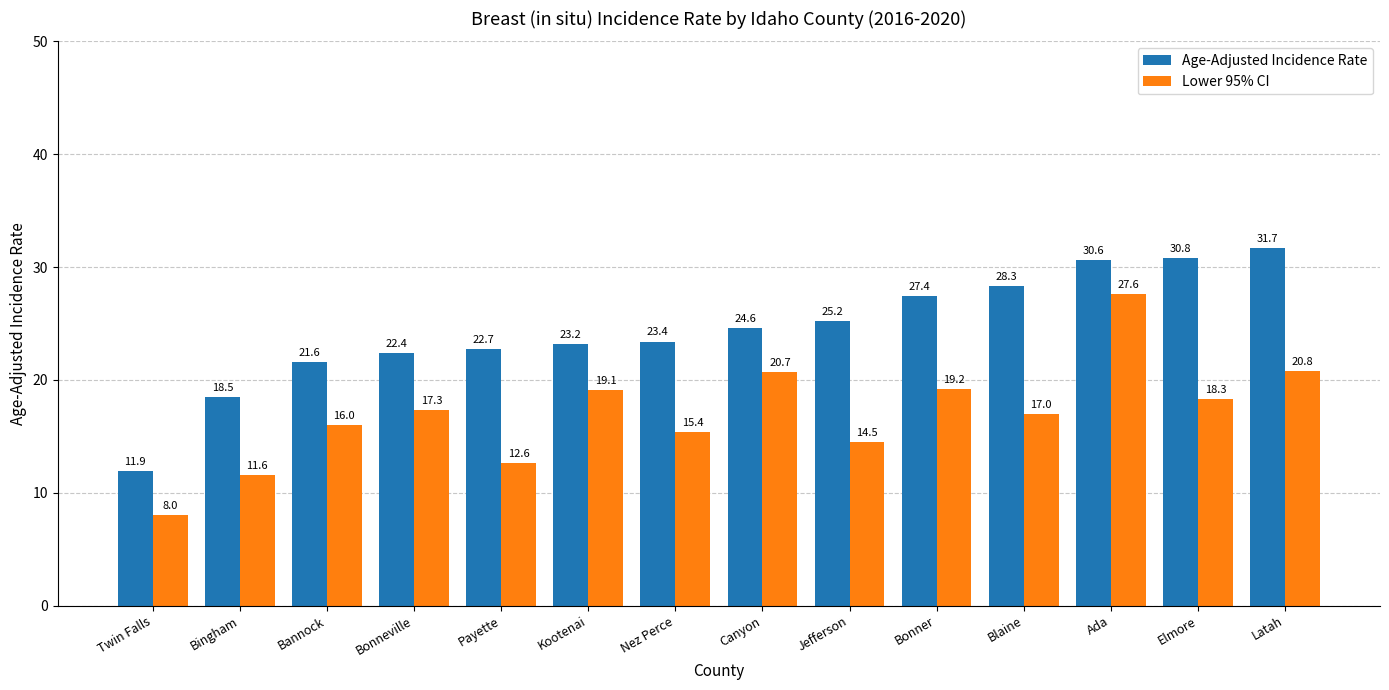

What position from the right is Elmore?

2